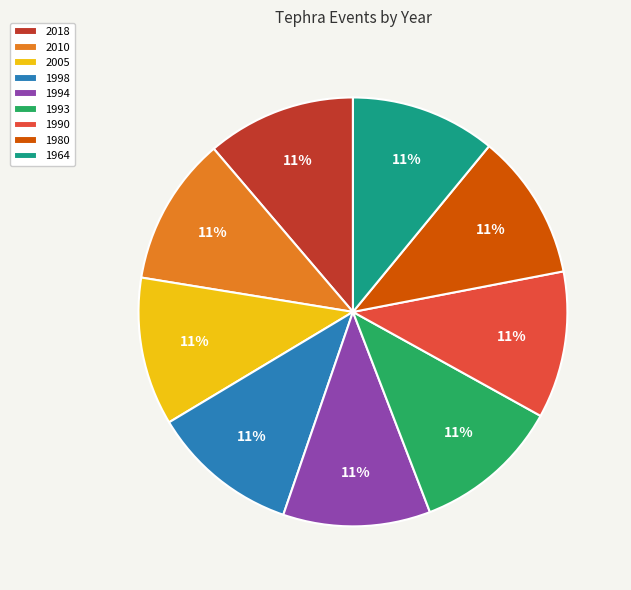

Approximately how many times larger is the value at 1993 compared to 1994?

1.0